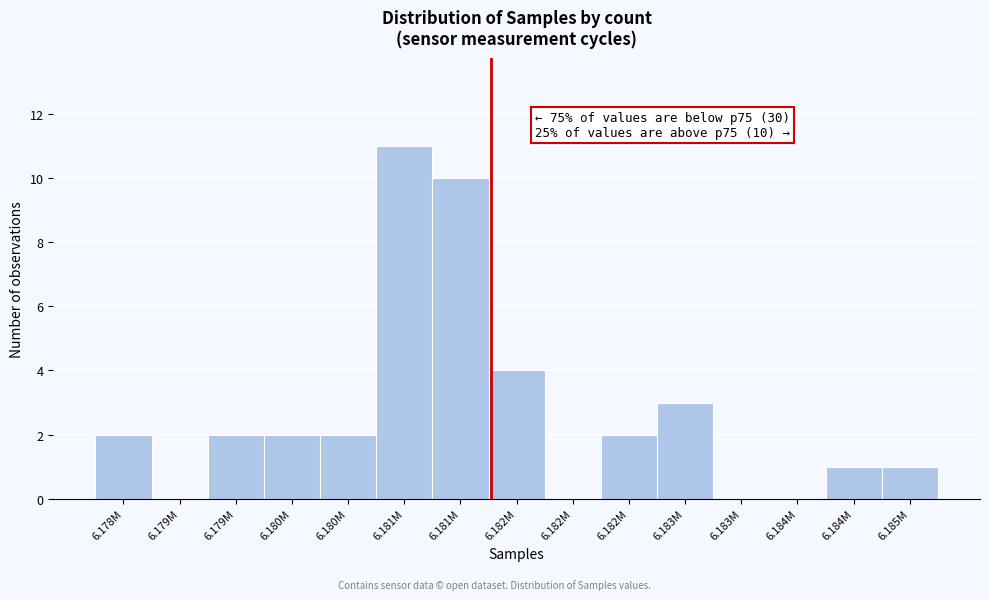

Count the number of data series in this chart.

1